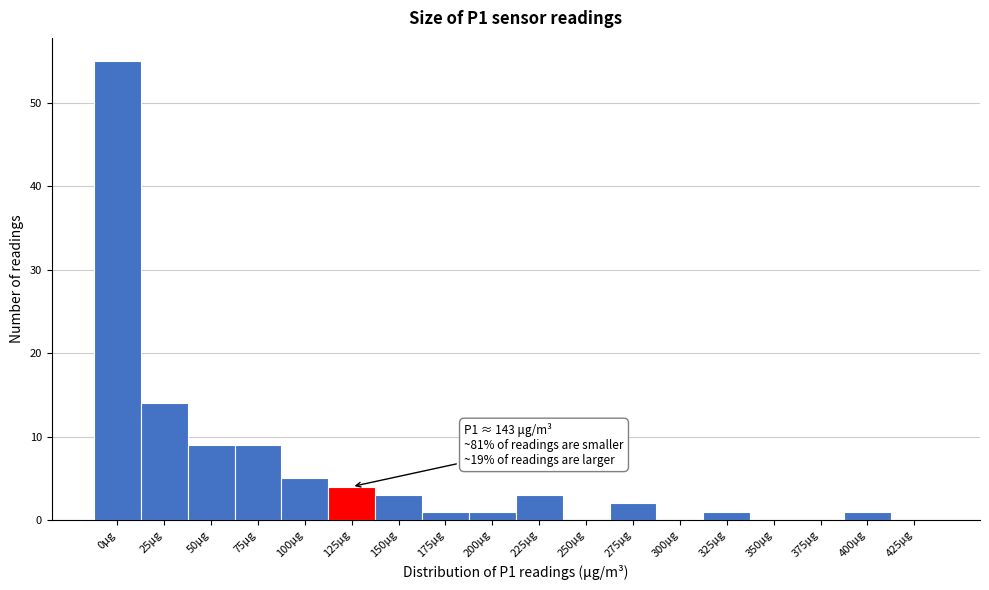

Reading left to right, transcribe all the data shown in this chart.

0μg=55	25μg=14	50μg=9	75μg=9	100μg=5	125μg=4	150μg=3	175μg=1	200μg=1	225μg=3	250μg=0	275μg=2	300μg=0	325μg=1	350μg=0	375μg=0	400μg=1	425μg=0